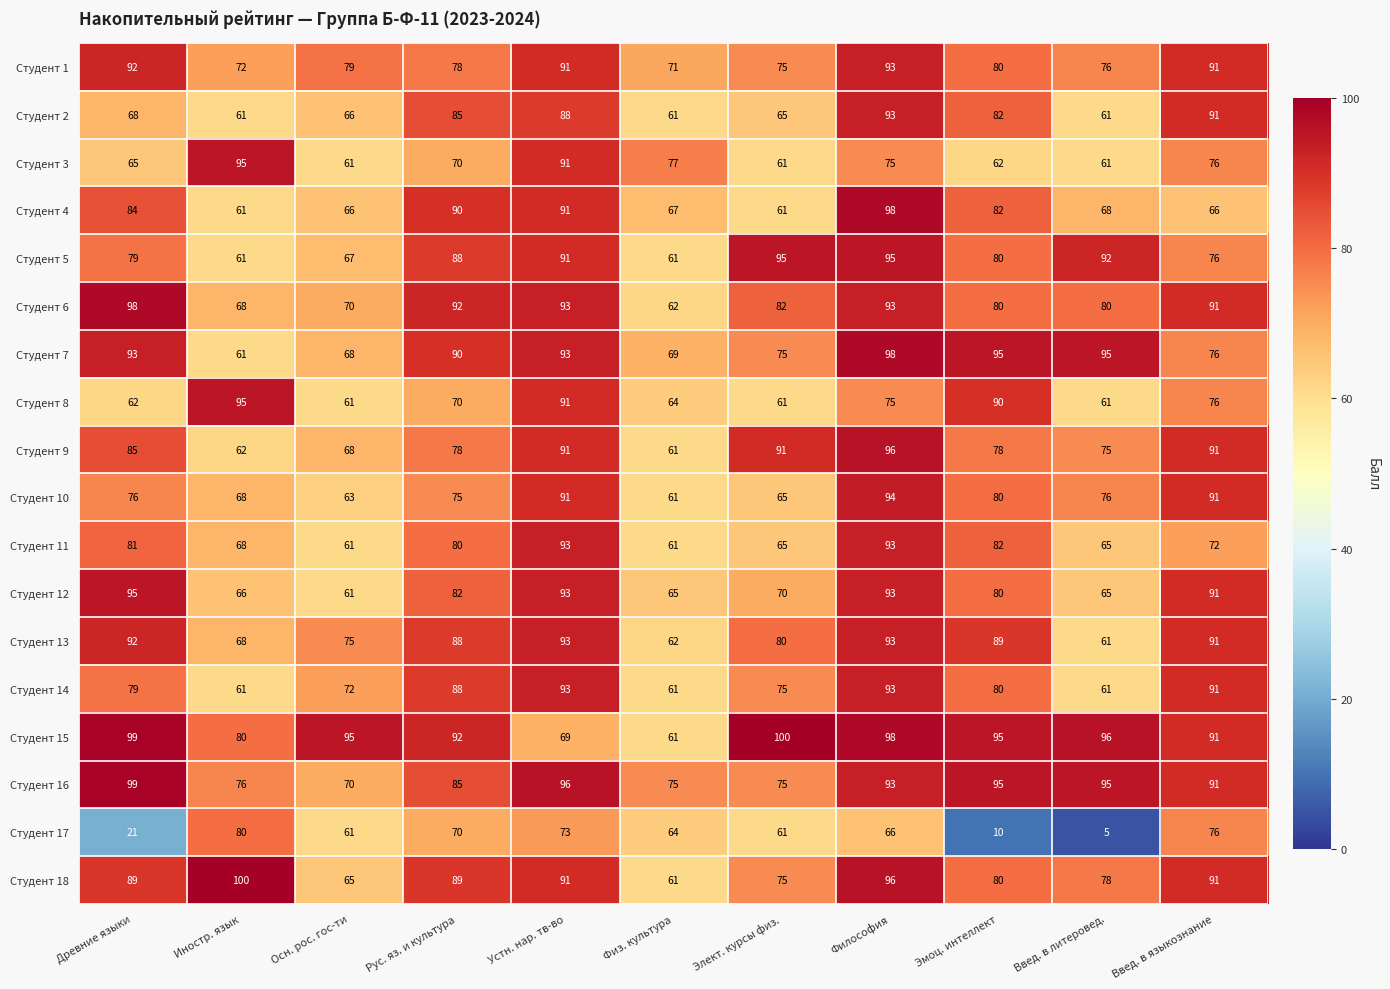

What is the spread (max minus min) of values at Философия?

32